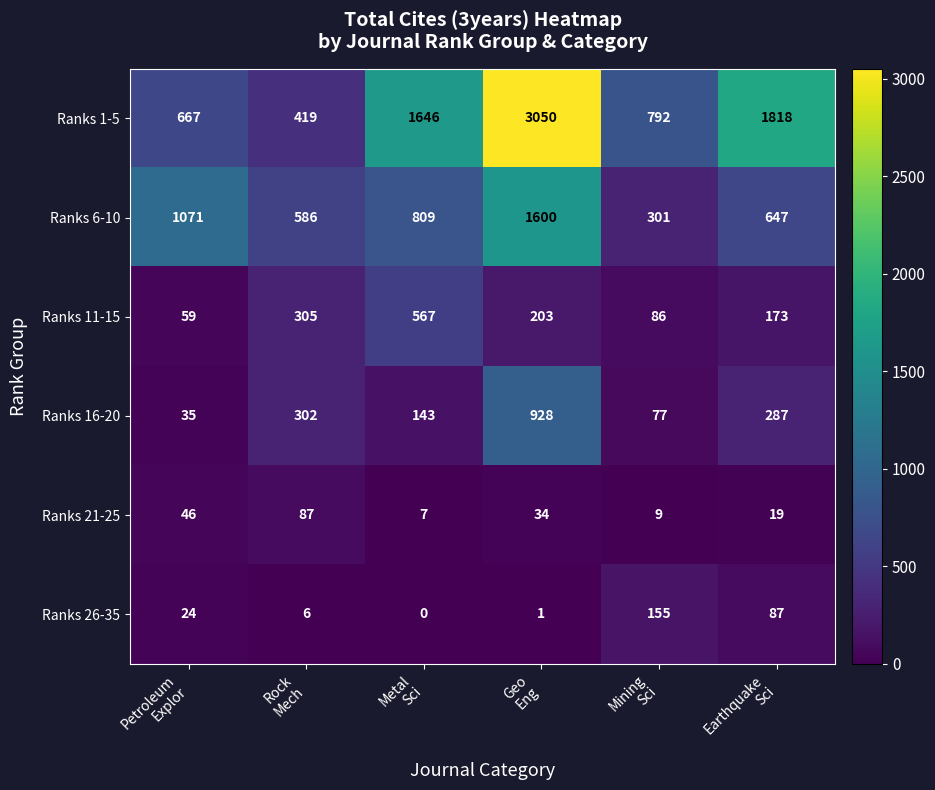

What is the spread (max minus min) of values at Geo
Eng?

3049